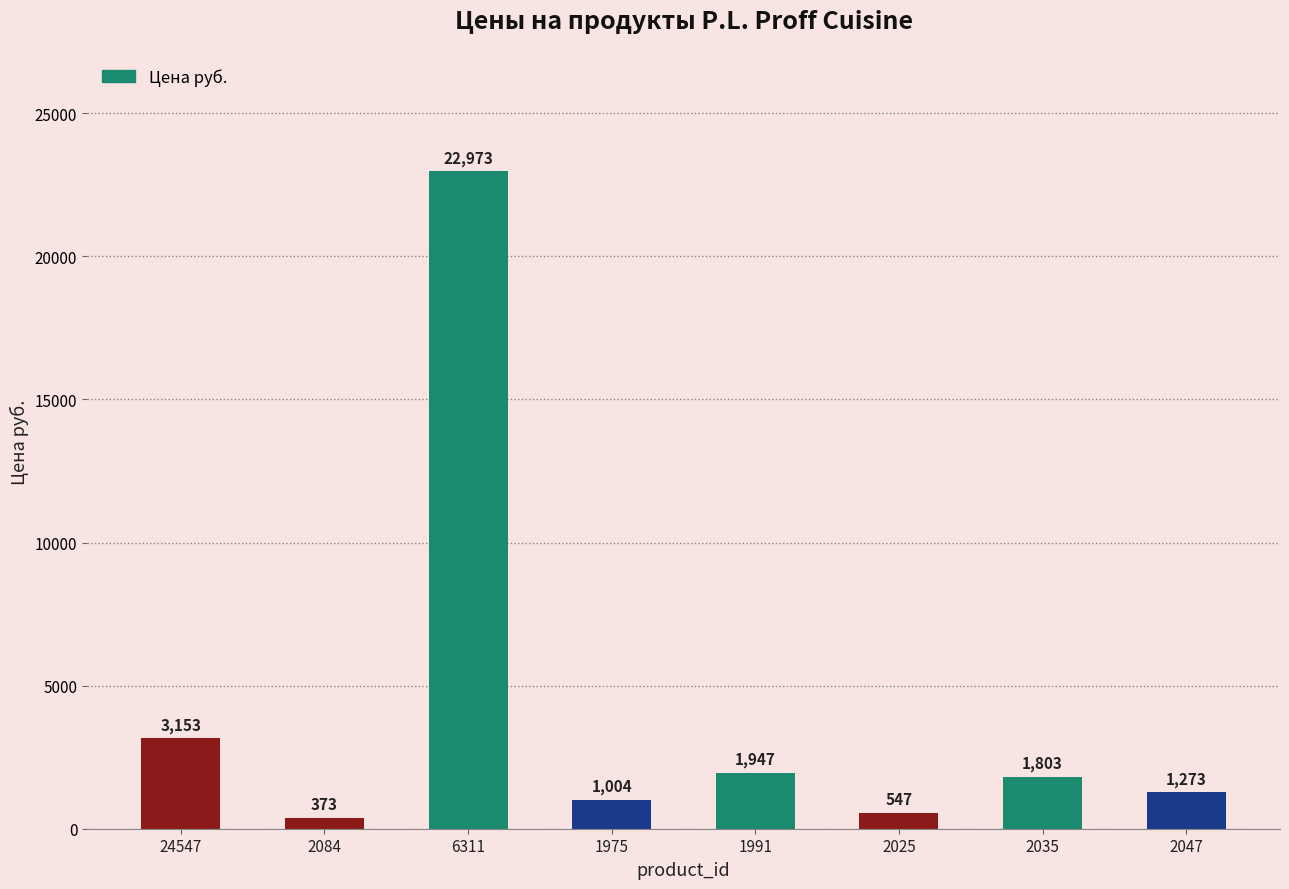

True or false: the data shows 1283 at 1991.

False